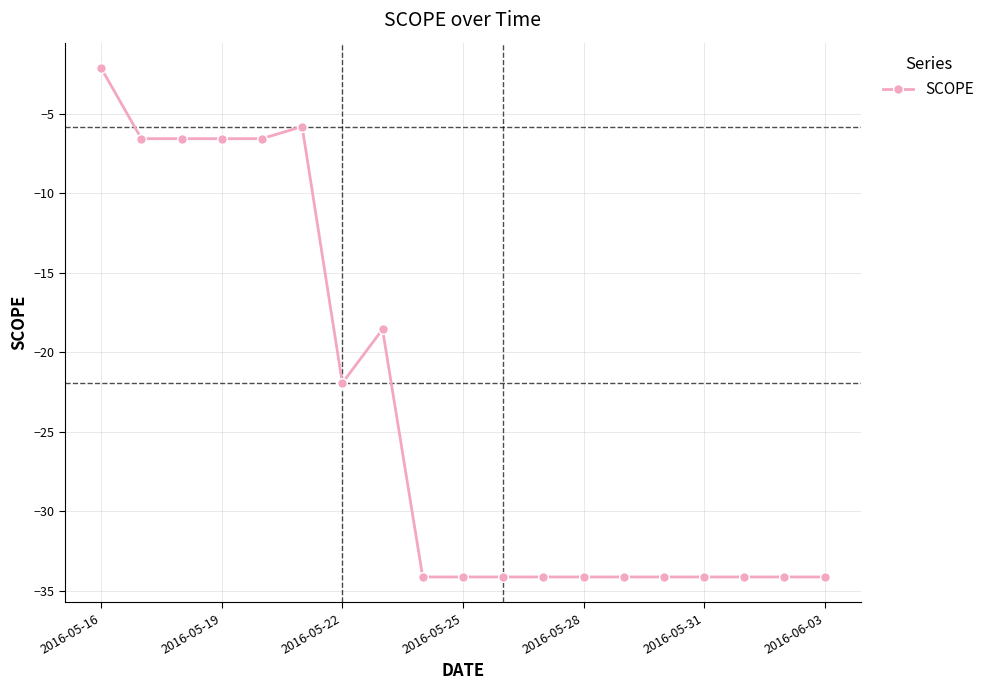

Does the chart display data point markers on the line(s)?

Yes